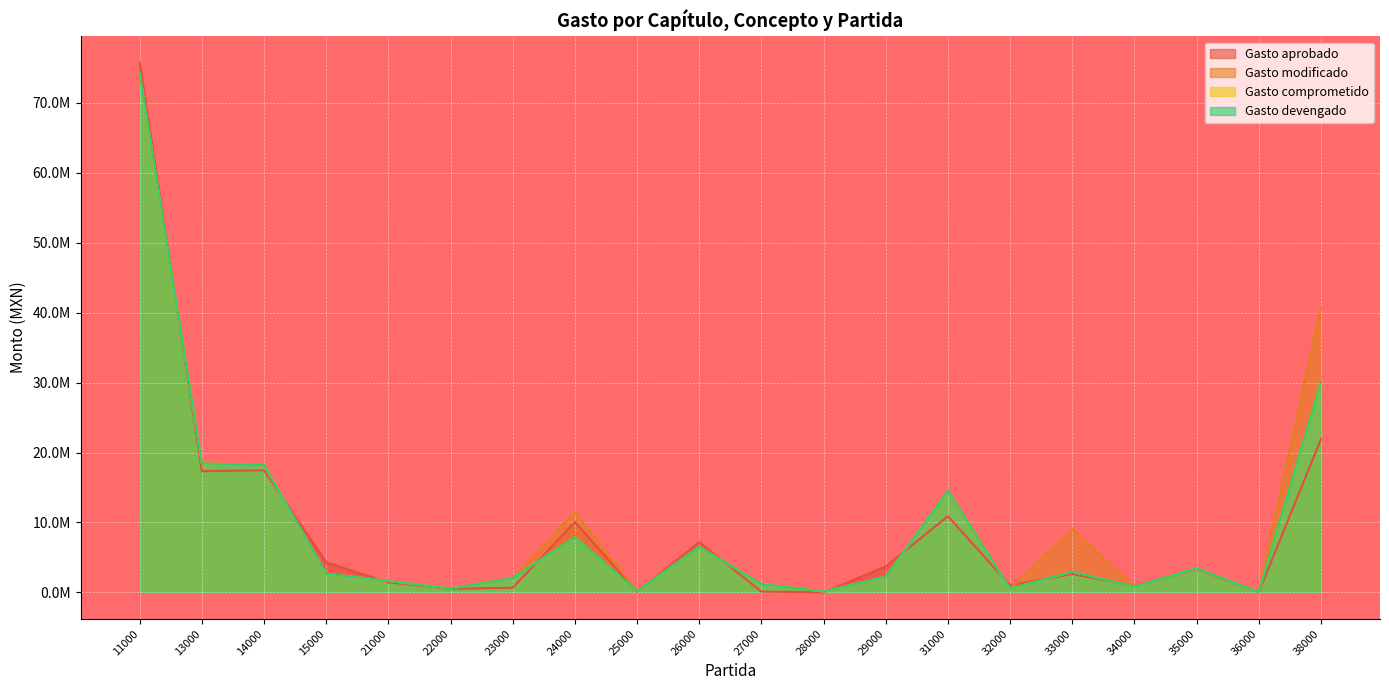

Is the value of Gasto comprometido at 15000 greater than the value of Gasto aprobado at 23000?

Yes